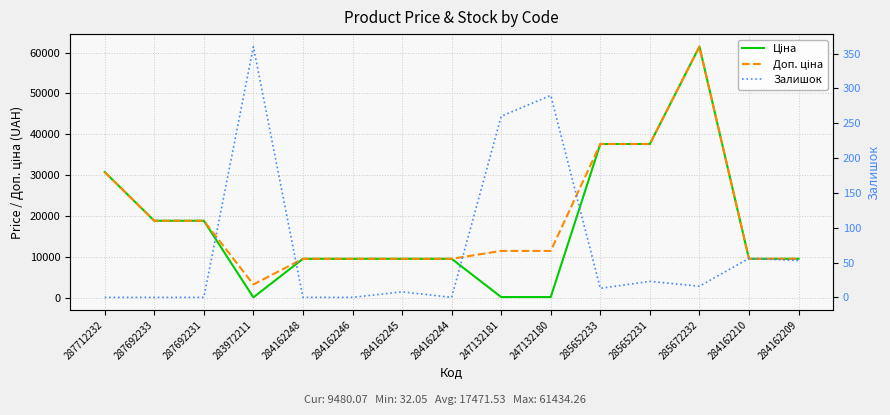

How many lines are shown in the chart?

3